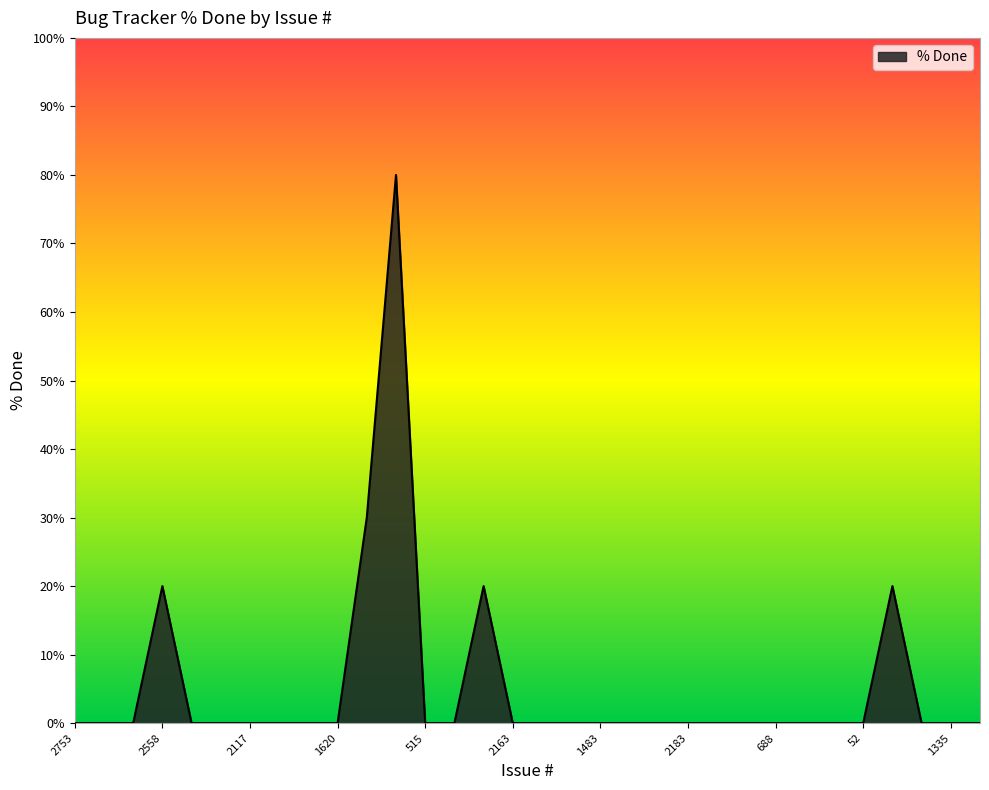

Reading left to right, what are all the values shown in this chart?

0	0	0	20	0	0	0	0	0	0	30	80	0	0	20	0	0	0	0	0	0	0	0	0	0	0	0	0	20	0	0	0